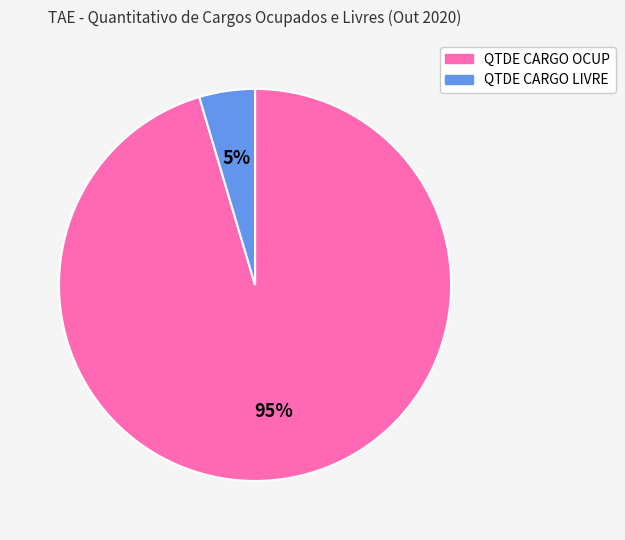

To the nearest percent, what is the average slice percentage?

50%